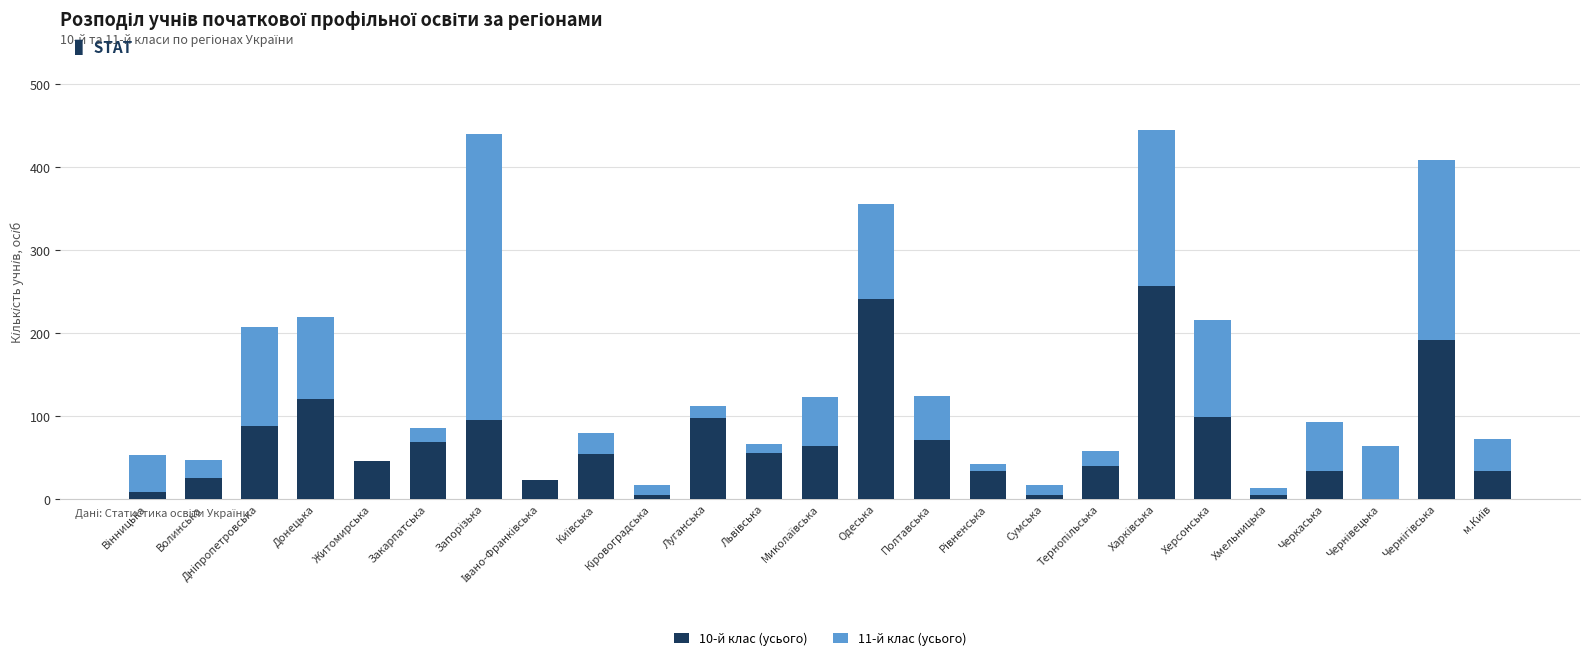

Are the bars horizontal?

No